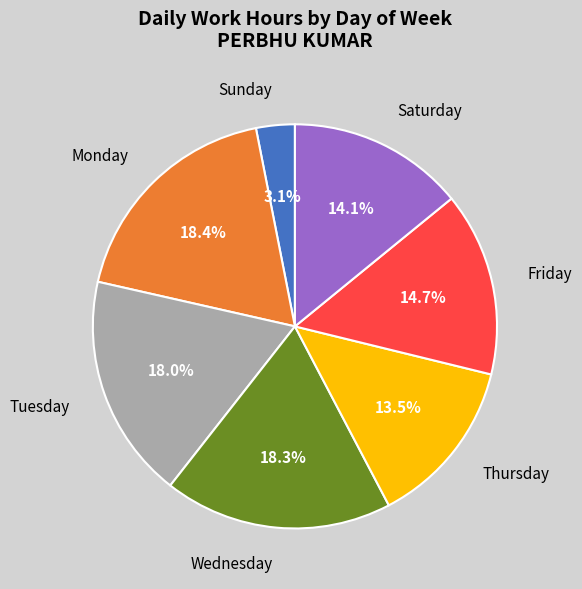

Count the number of slices in the pie.

7